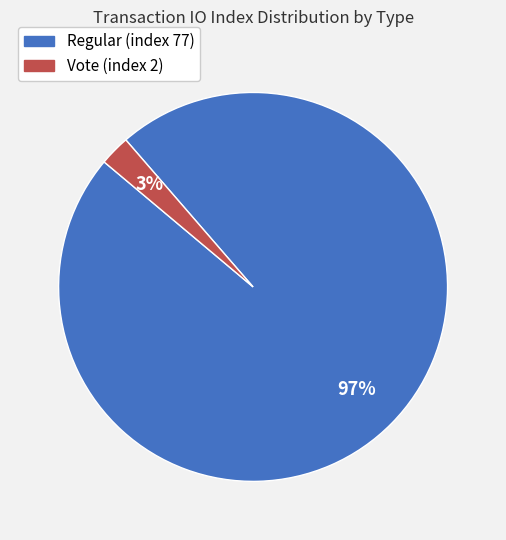

Count the number of slices in the pie.

2